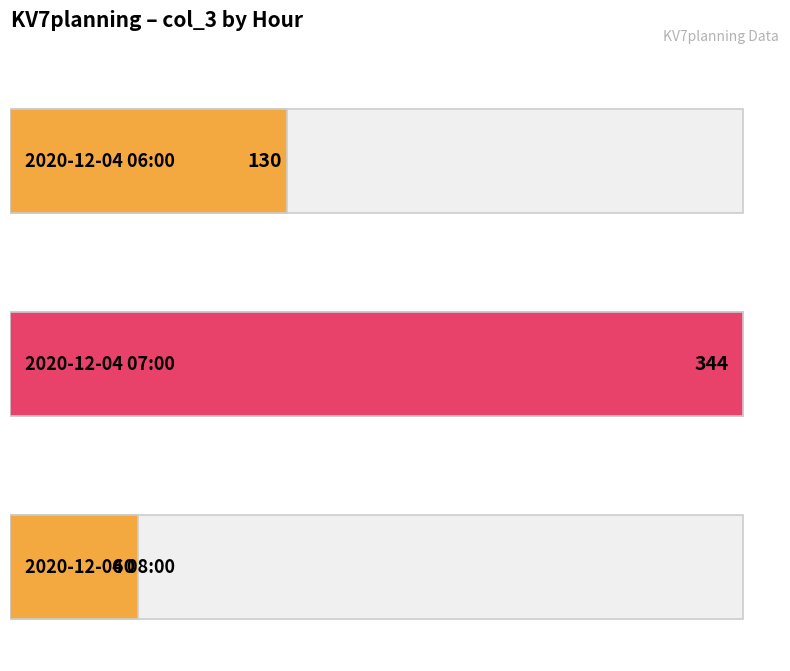

What is the difference between the maximum and second lowest values?

214